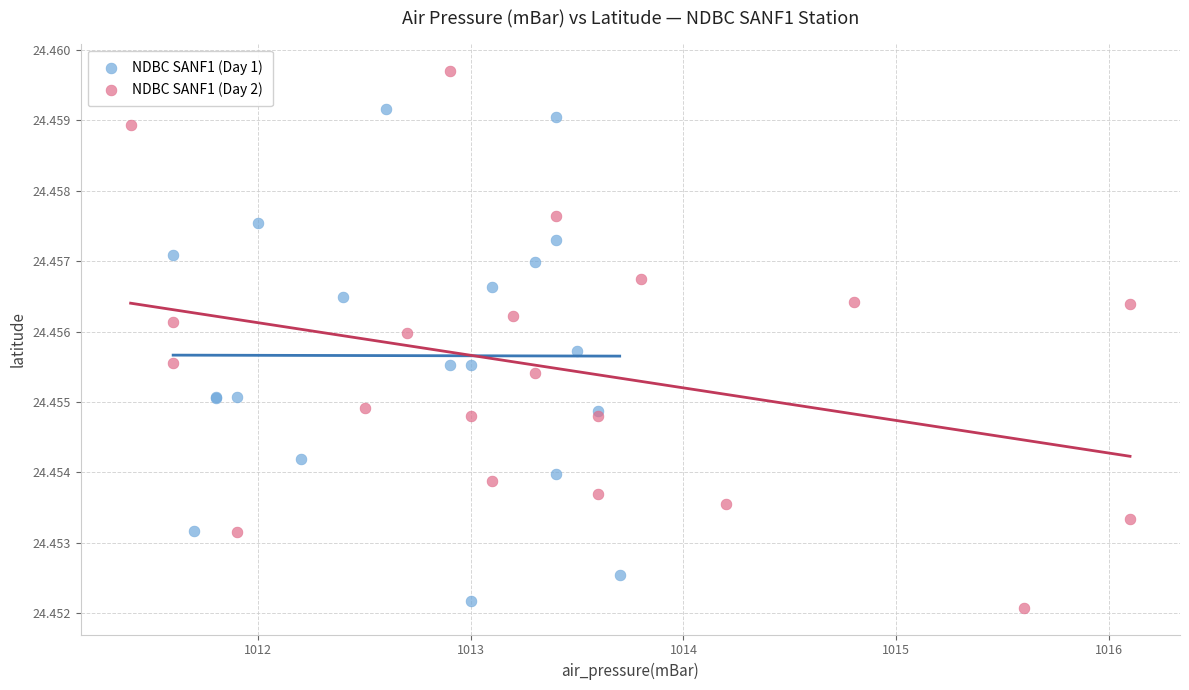

What are all the series names shown in the legend?

NDBC SANF1 (Day 1), NDBC SANF1 (Day 2)